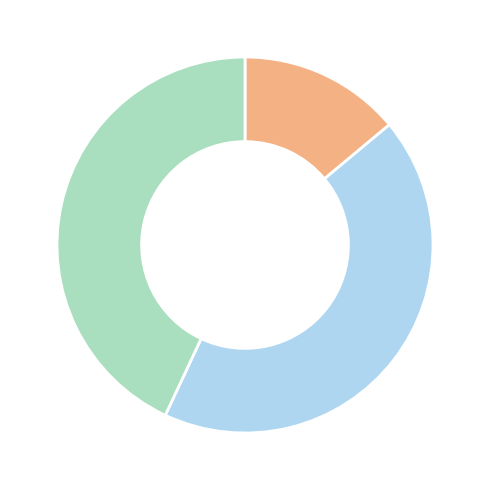

Is there any slice that represents more than half of the pie?

No